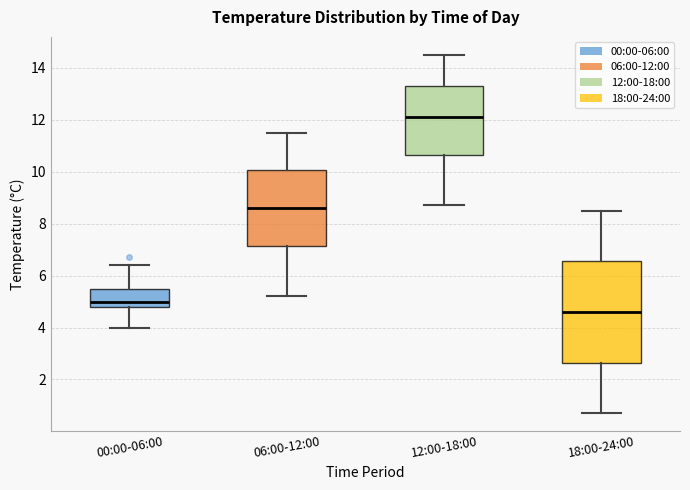

Where does the median line of the box for 18:00-24:00 sit on the y-axis? The values are not printed on the chart, so give them approximately, as read against the axis.

4.6